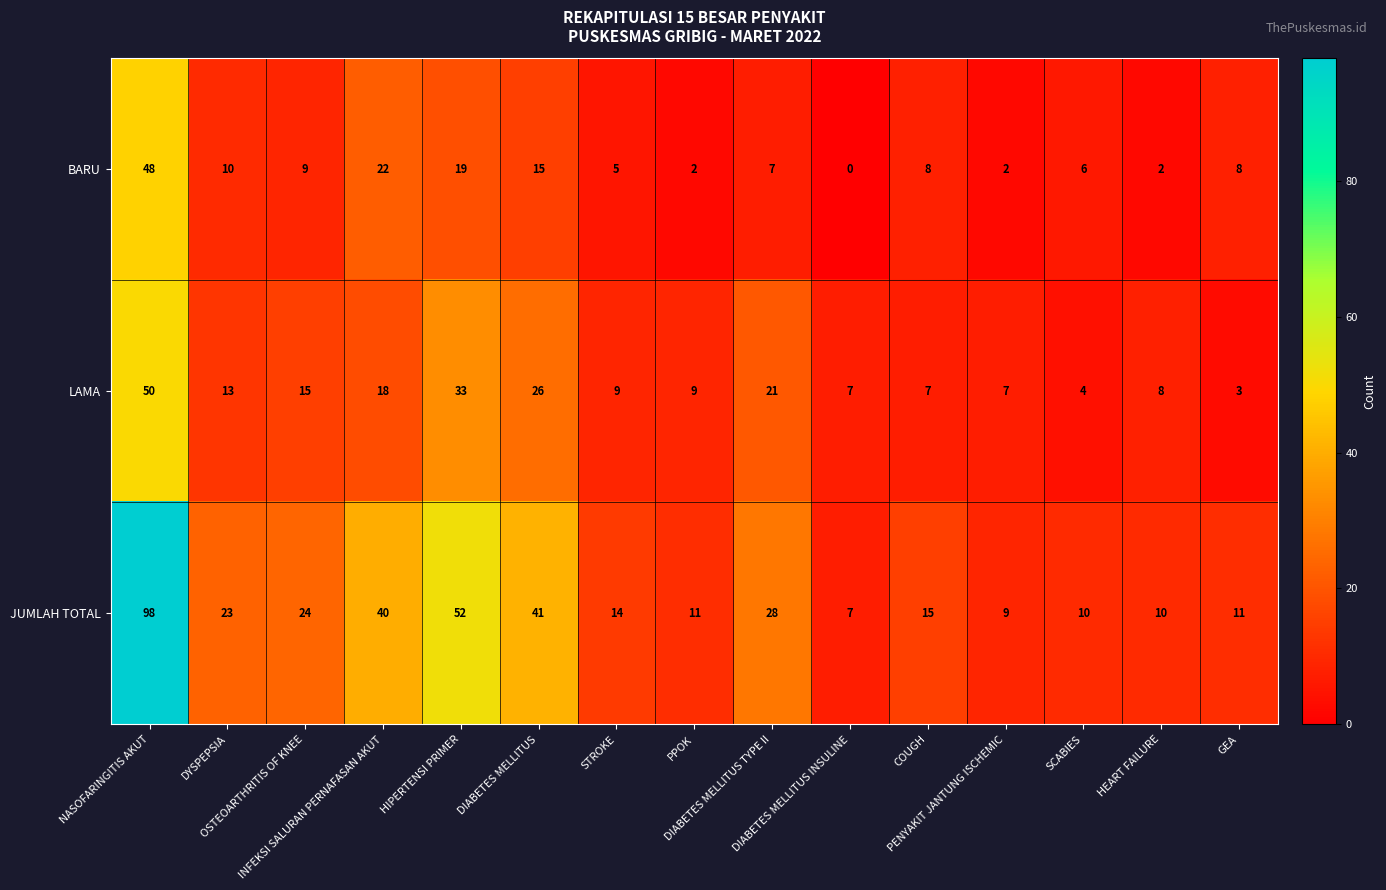

What is the total value across all series at HEART FAILURE?

20